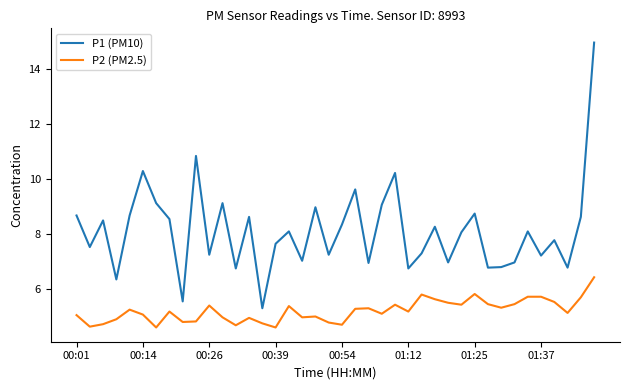

Which series has the largest total across all categories?

P1 (PM10)